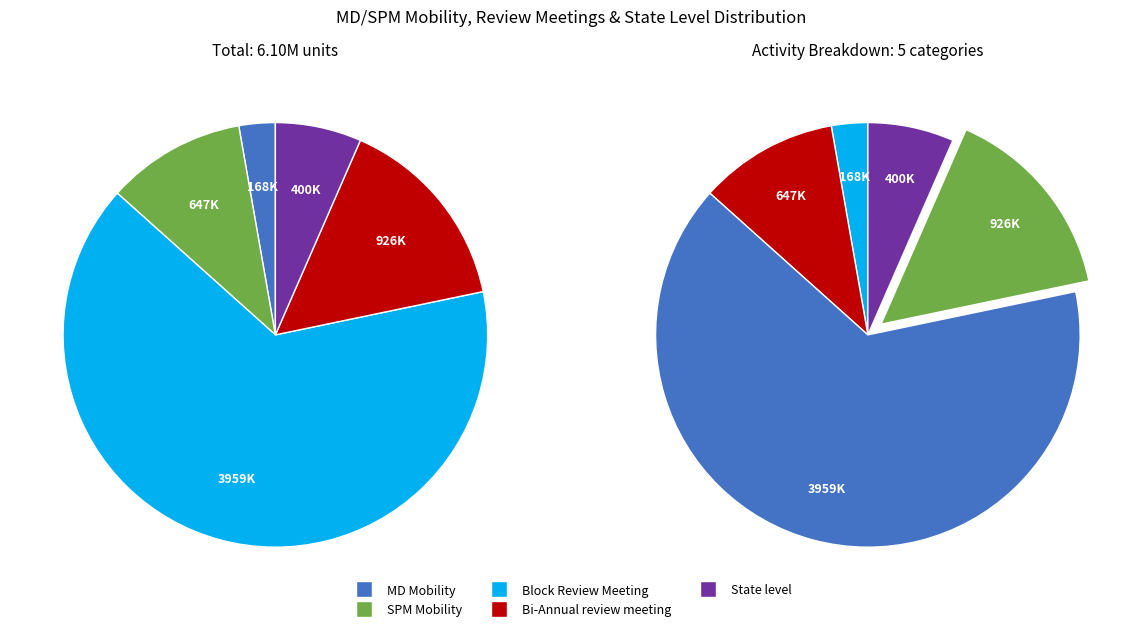

Which slice is the smallest?

MD Mobility